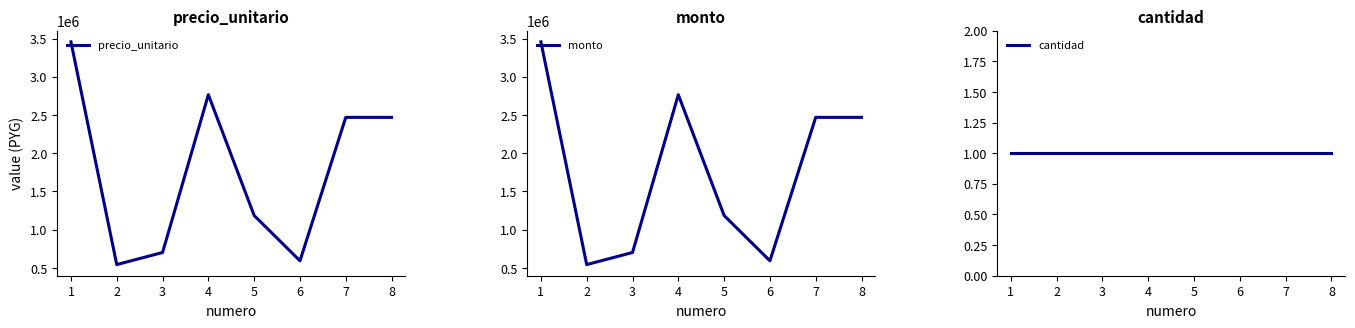

How many lines are shown in the chart?

3